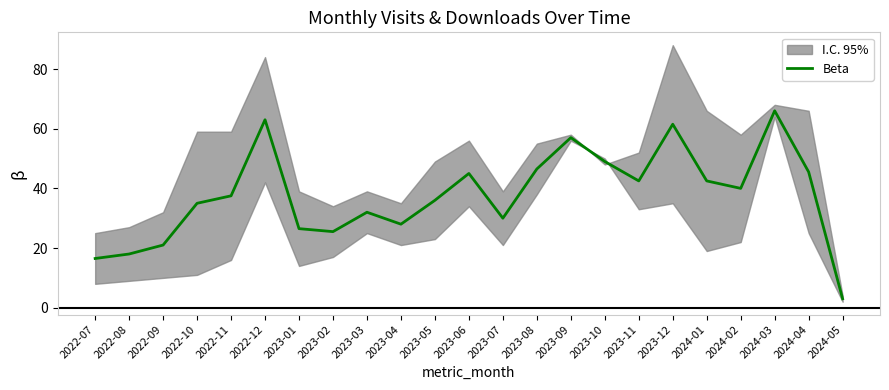

Is this an area chart (filled region under the line)?

No